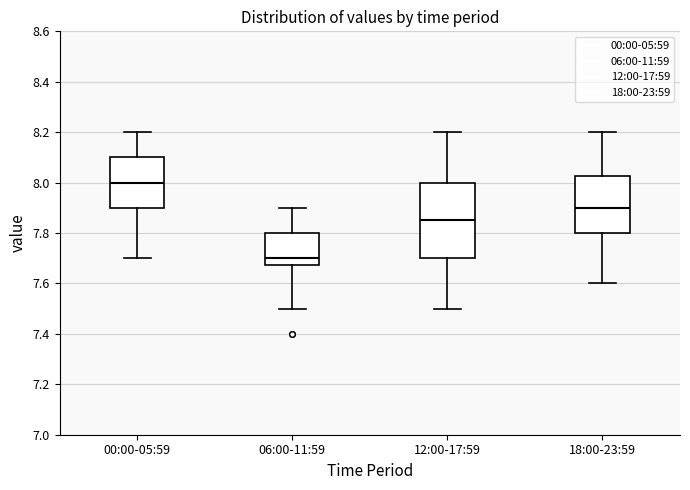

Comparing the boxes themselves (not the whiskers), which one is the tallest?

12:00-17:59